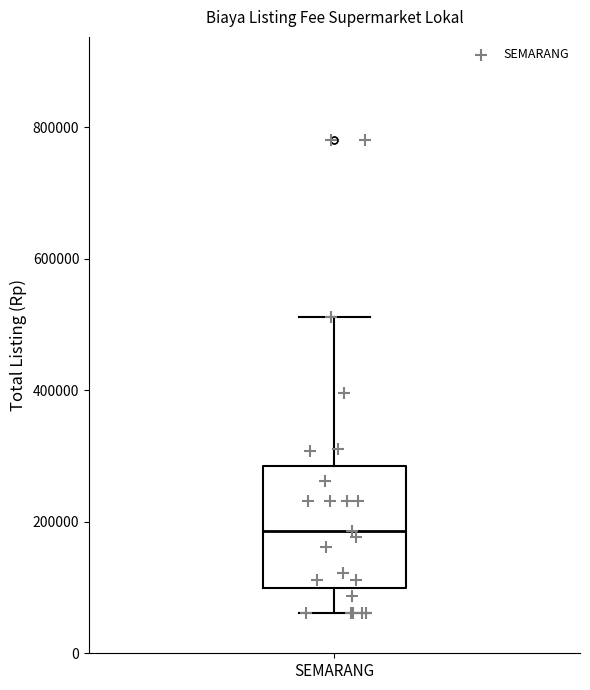

Where is the lower edge of the box for SEMARANG on the y-axis? The values are not printed on the chart, so give them approximately, as read against the axis.

100000